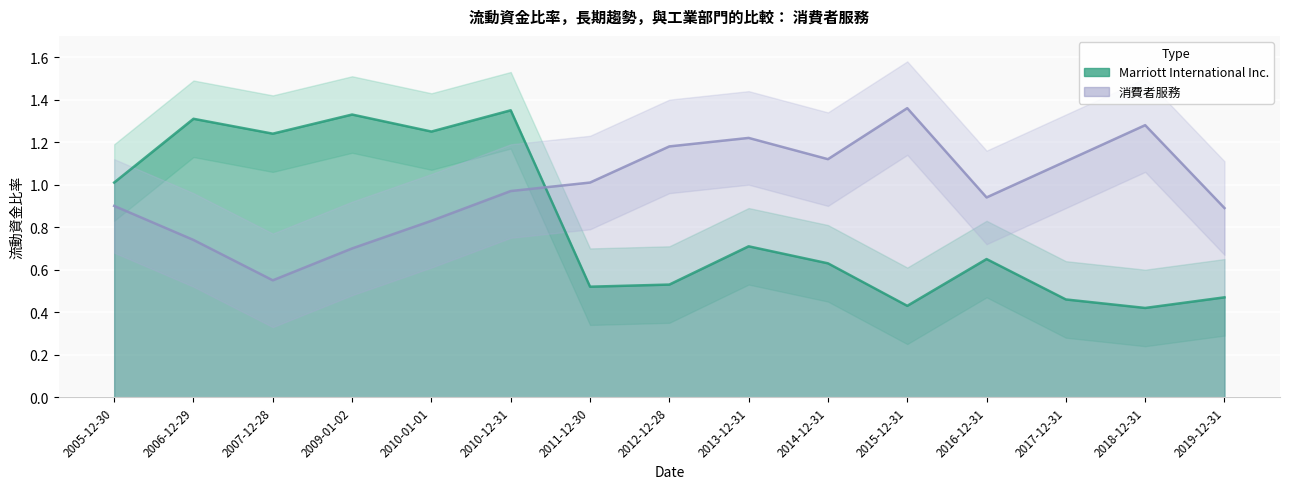

Where is Marriott International Inc. nearest to the value 0?

2018-12-31